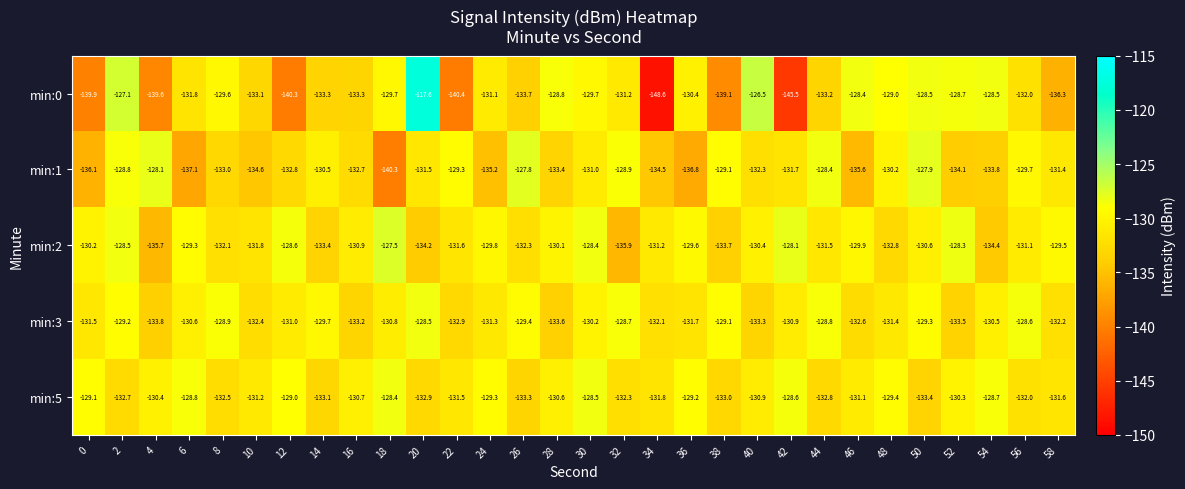

At 8, list the series in order from smallest to largest.

min:1, min:5, min:2, min:0, min:3